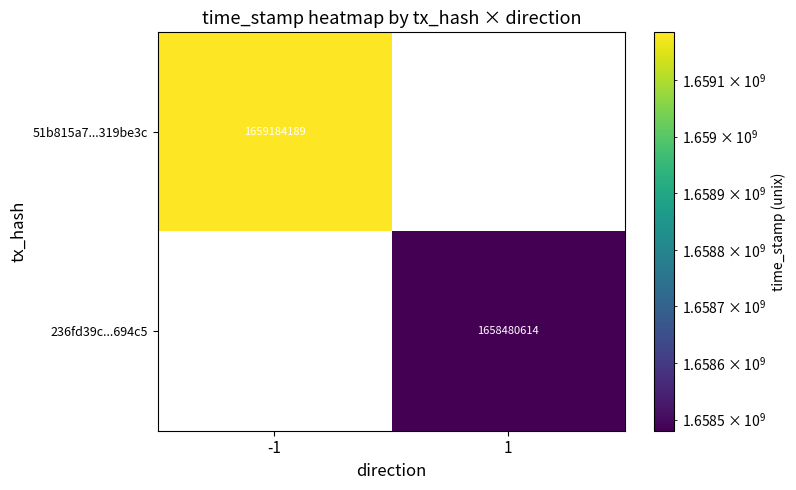

Which category has the highest value across all series?

-1